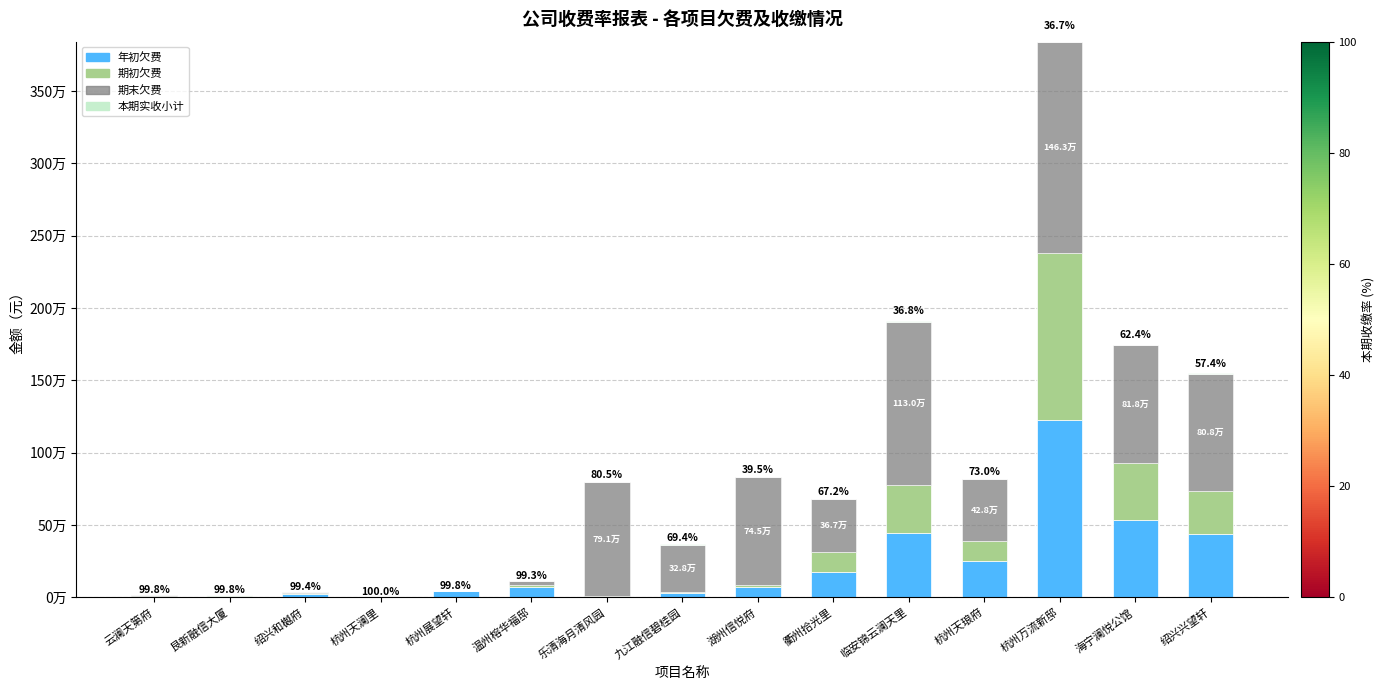

Does the chart contain stacked bars?

Yes